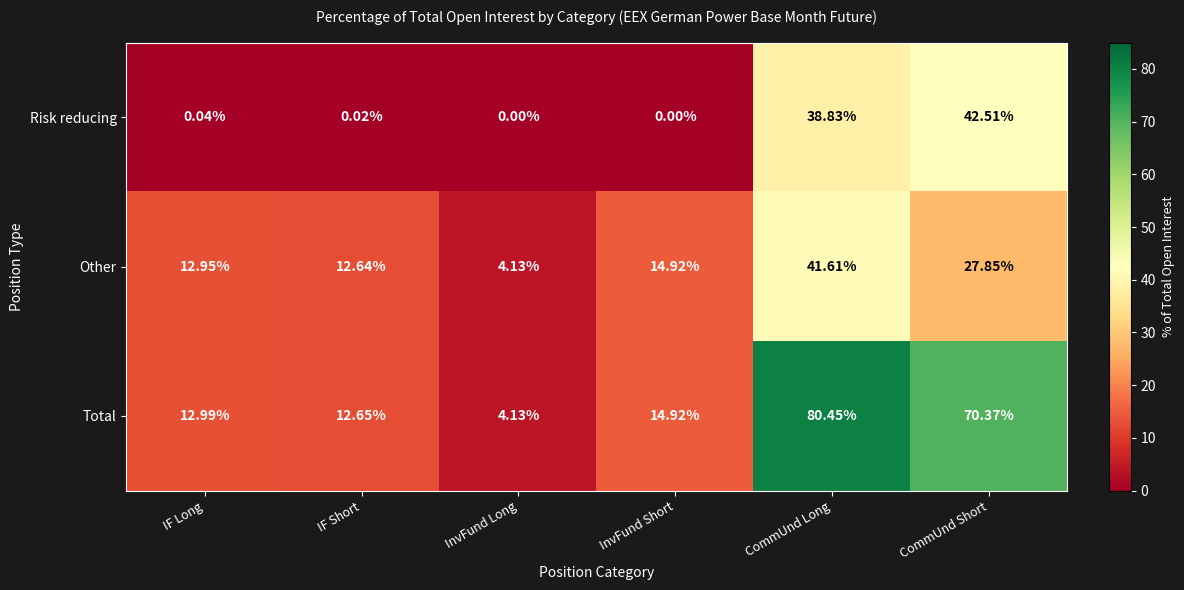

Where is Risk reducing nearest to the value 21?

CommUnd Long